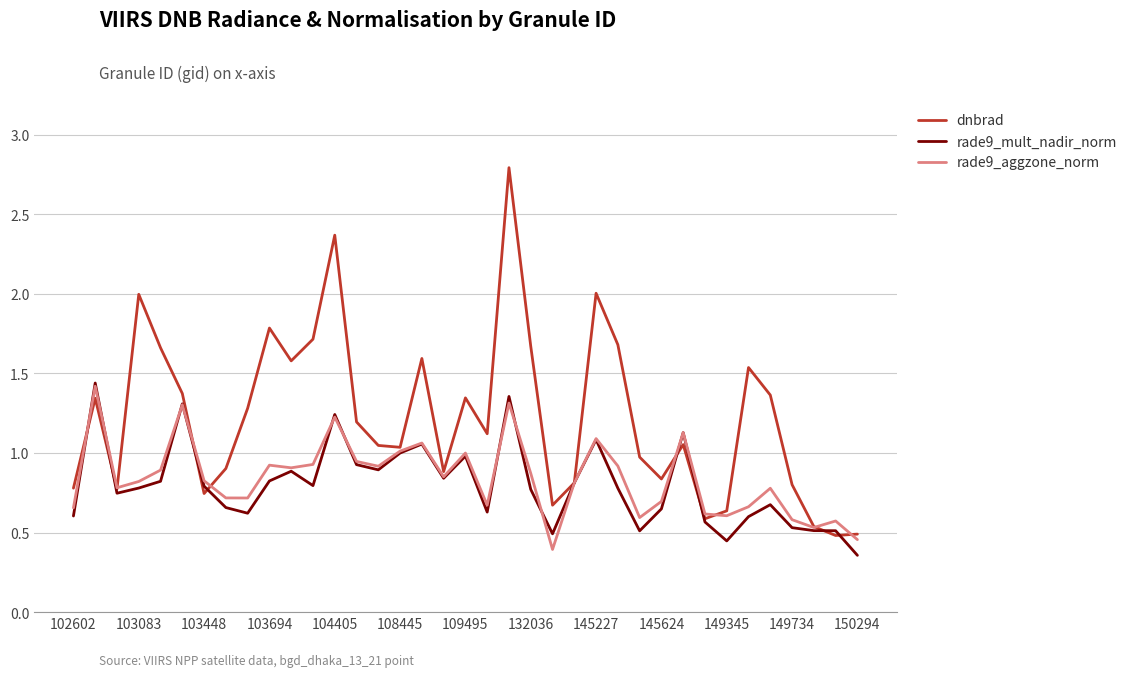

Which series has the widest spread of values?

dnbrad